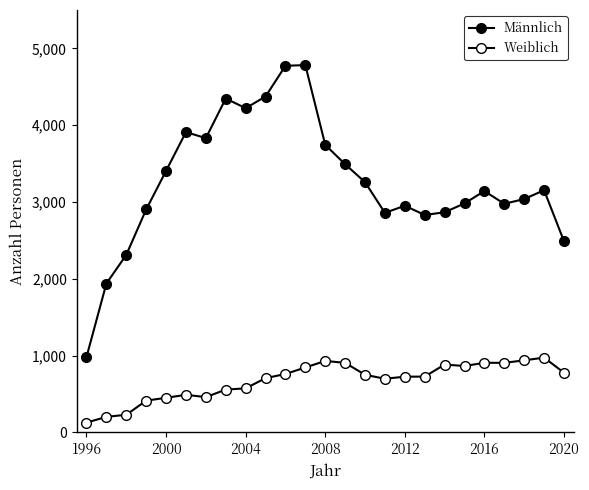

Reading left to right, what are all the values shown in this chart?

Männlich: 982	1939	2312	2903	3406	3911	3832	4348	4222	4374	4774	4783	3745	3492	3259	2859	2952	2831	2867	2982	3143	2977	3039	3154	2490
Weiblich: 128	203	230	414	451	490	460	558	574	707	761	846	931	906	751	699	726	727	884	865	907	906	939	974	778